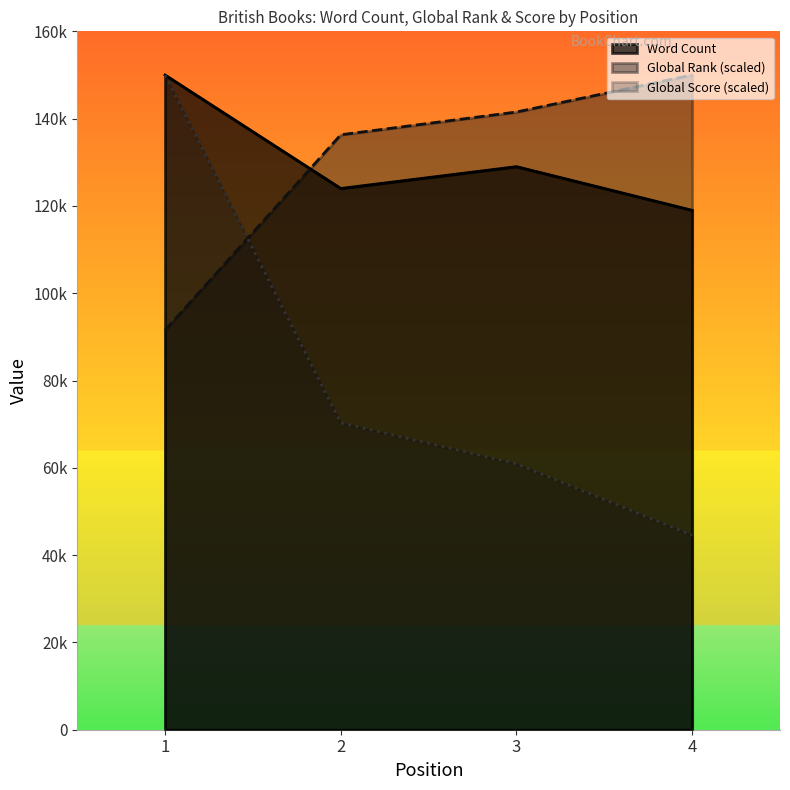

Rank the categories by Word Count value from lowest to highest.

4, 2, 3, 1